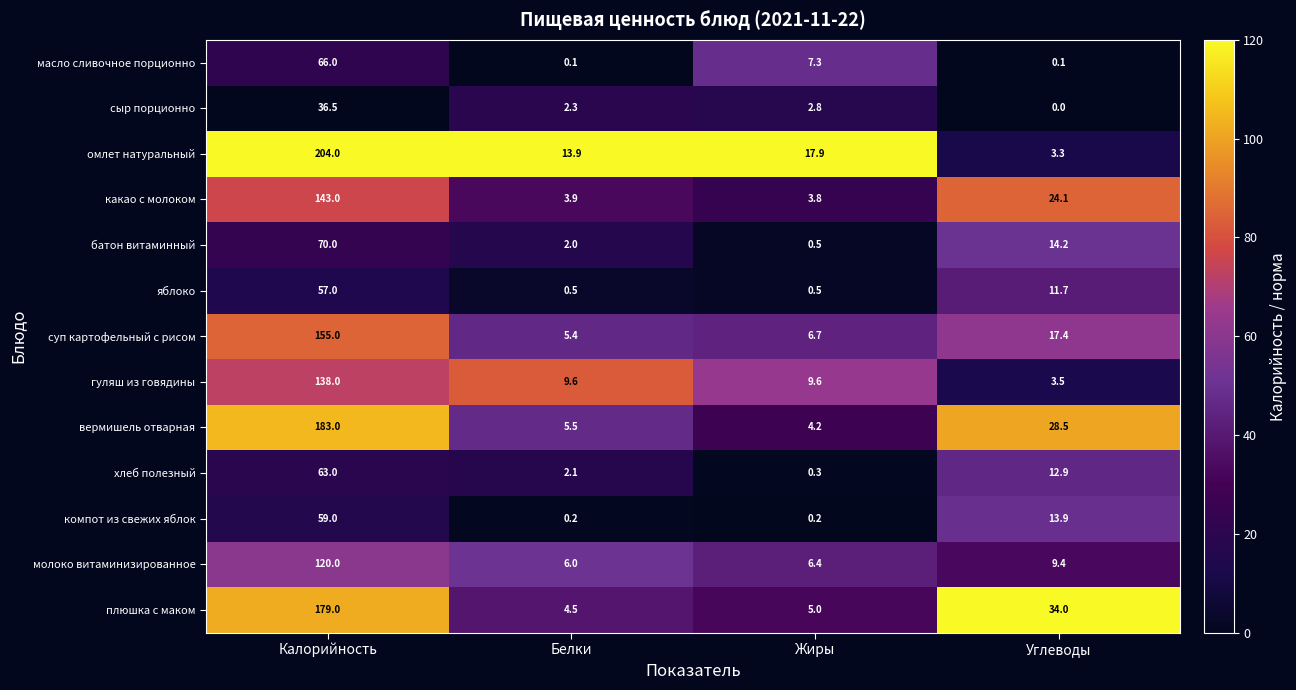

At which category is the sum across all series the highest?

Калорийность